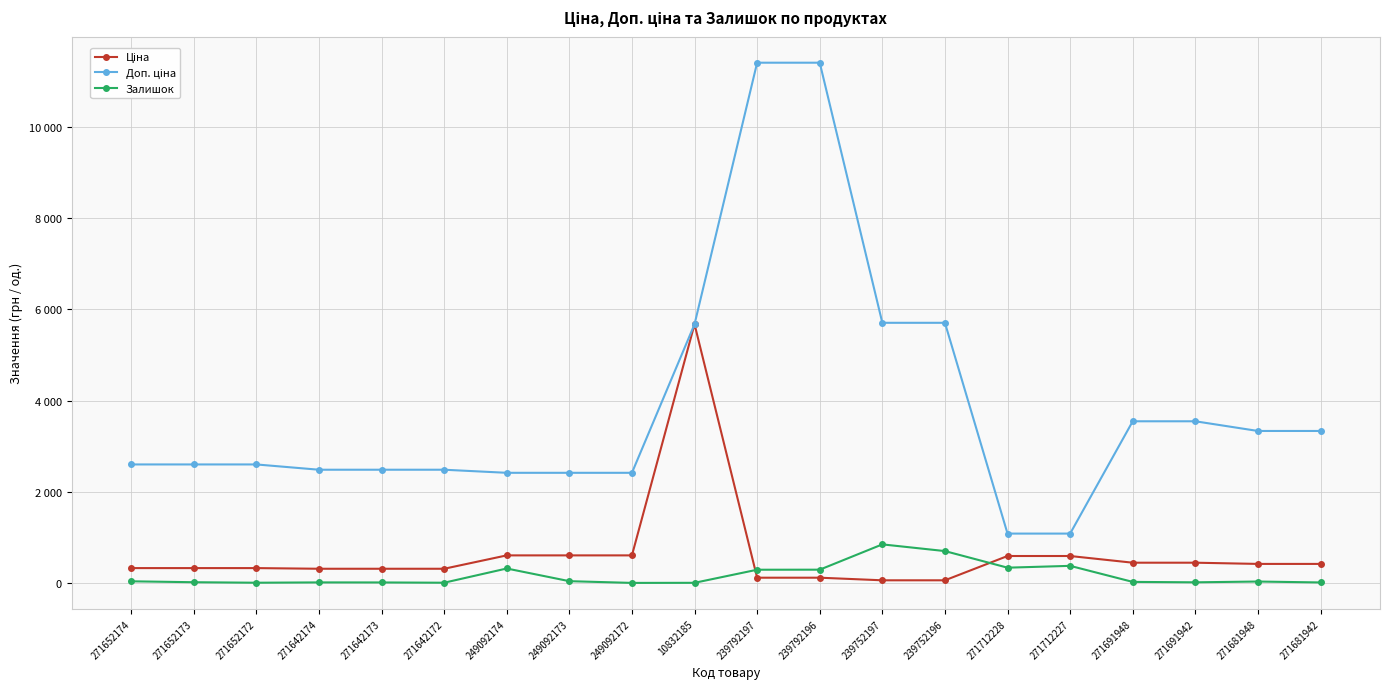

Which series has the widest spread of values?

Доп. ціна